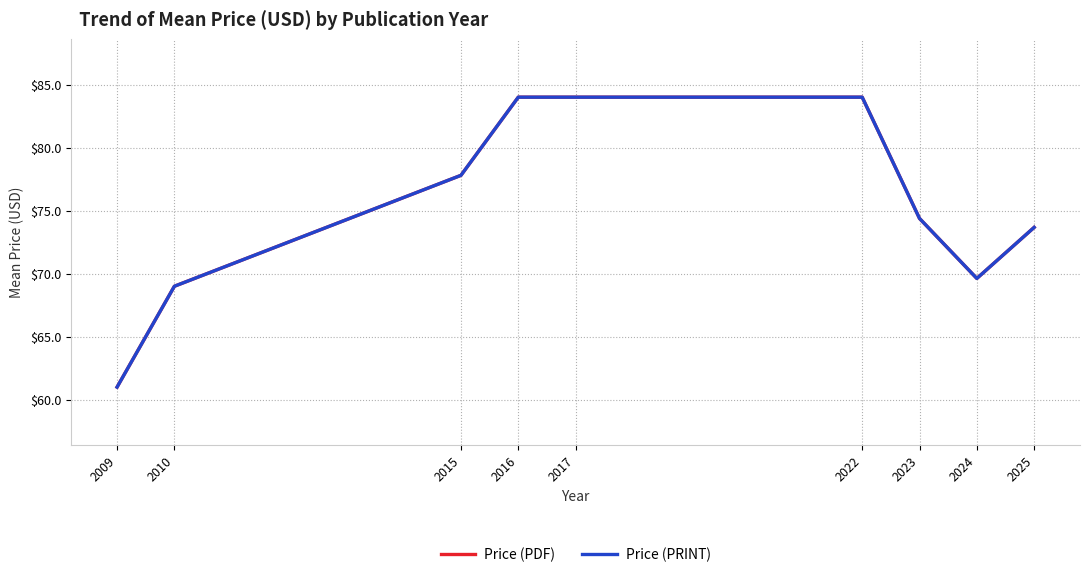

Rank the series by their maximum value, from lowest to highest.

Price (PDF), Price (PRINT)